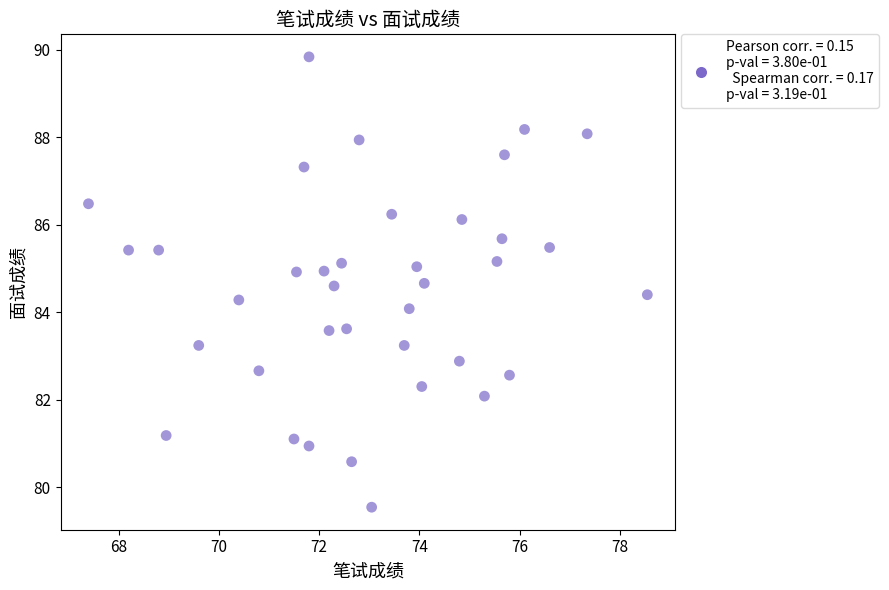

What is the range of Y values (max minus min)?

10.3